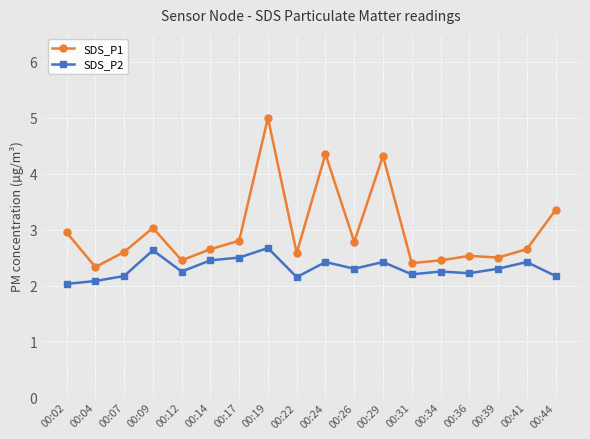

What is the difference between the highest and lowest values at 00:34?

0.2